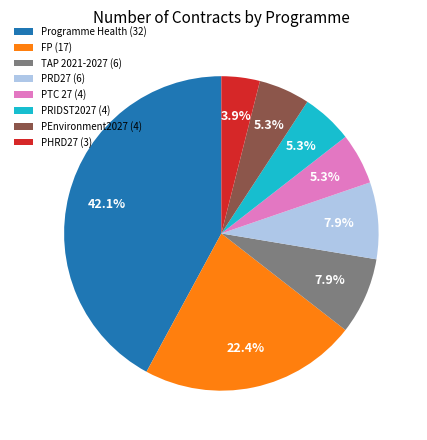

Which slice is the smallest?

PHRD27 (3)